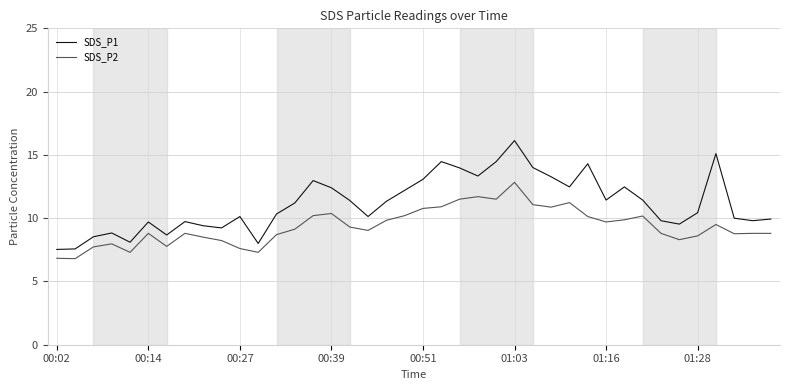

Rank the series by their average value, from highest to lowest.

SDS_P1, SDS_P2